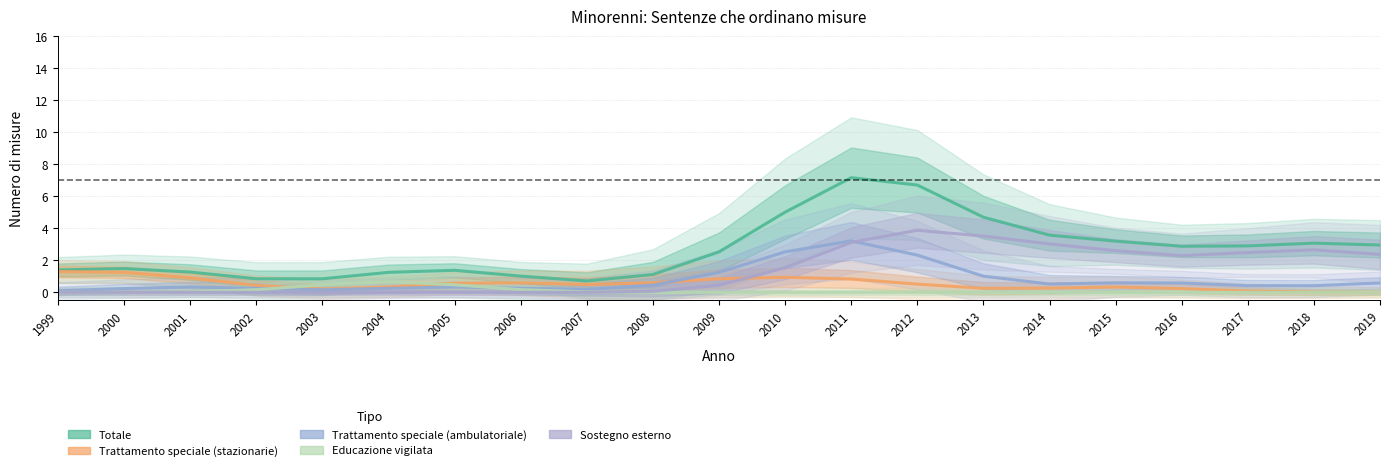

Reading left to right, extract all data points from this chart.

Totale: 1999=1.4	2000=1.5	2001=1.3	2002=0.8	2003=0.8	2004=1.2	2005=1.4	2006=1.0	2007=0.7	2008=1.1	2009=2.5	2010=5.0	2011=7.2	2012=6.7	2013=4.7	2014=3.6	2015=3.2	2016=2.9	2017=2.9	2018=3.1	2019=3.0
Trattamento speciale (stazionarie): 1999=1.3	2000=1.2	2001=0.9	2002=0.4	2003=0.2	2004=0.3	2005=0.6	2006=0.6	2007=0.5	2008=0.6	2009=0.8	2010=0.9	2011=0.8	2012=0.5	2013=0.3	2014=0.3	2015=0.3	2016=0.2	2017=0.1	2018=0.0	2019=0.0
Trattamento speciale (ambulatoriale): 1999=0.1	2000=0.2	2001=0.3	2002=0.2	2003=0.2	2004=0.2	2005=0.3	2006=0.3	2007=0.2	2008=0.5	2009=1.2	2010=2.5	2011=3.2	2012=2.3	2013=1.0	2014=0.5	2015=0.6	2016=0.6	2017=0.4	2018=0.4	2019=0.6
Educazione vigilata: 1999=0.0	2000=0.0	2001=0.0	2002=0.2	2003=0.5	2004=0.7	2005=0.5	2006=0.2	2007=0.0	2008=0.0	2009=0.0	2010=0.0	2011=0.0	2012=0.0	2013=0.0	2014=0.0	2015=0.0	2016=0.0	2017=0.0	2018=0.0	2019=0.0
Sostegno esterno: 1999=0.0	2000=0.0	2001=0.0	2002=0.0	2003=0.0	2004=0.0	2005=0.0	2006=0.0	2007=0.0	2008=0.1	2009=0.4	2010=1.5	2011=3.1	2012=3.9	2013=3.5	2014=3.0	2015=2.6	2016=2.3	2017=2.5	2018=2.7	2019=2.4